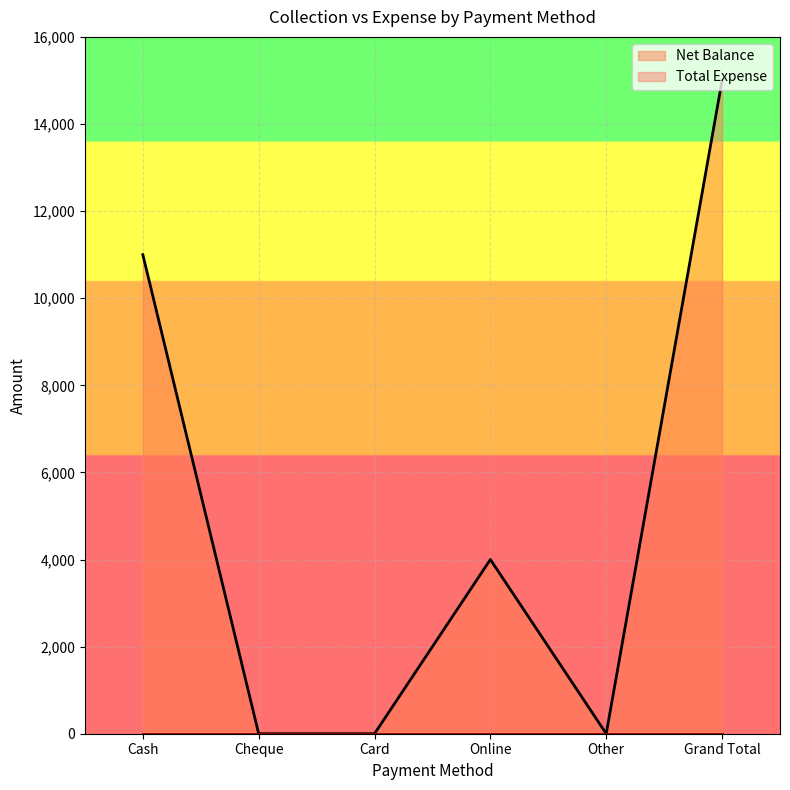

Does the chart display data point markers on the line(s)?

No